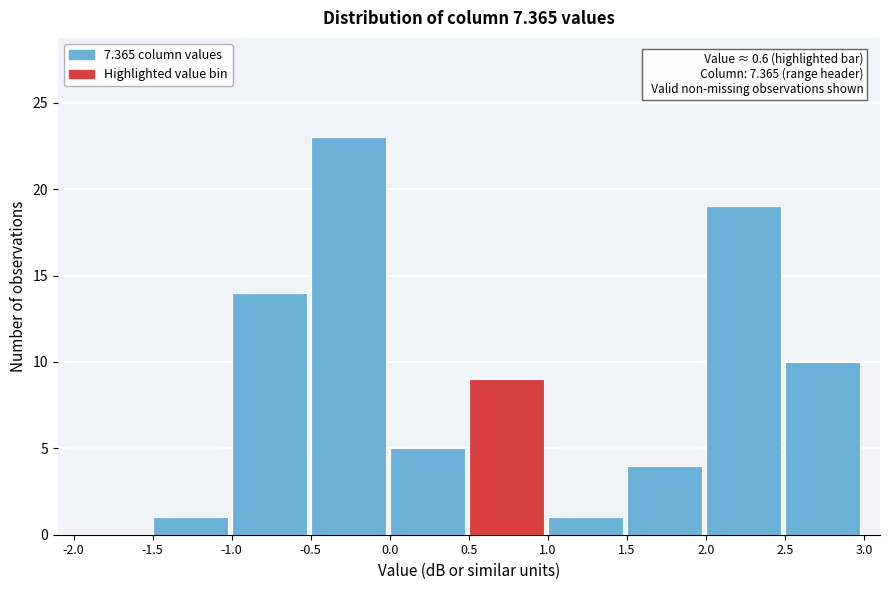

Which range on the x-axis has the tallest bar?

-0.5 to 0.0